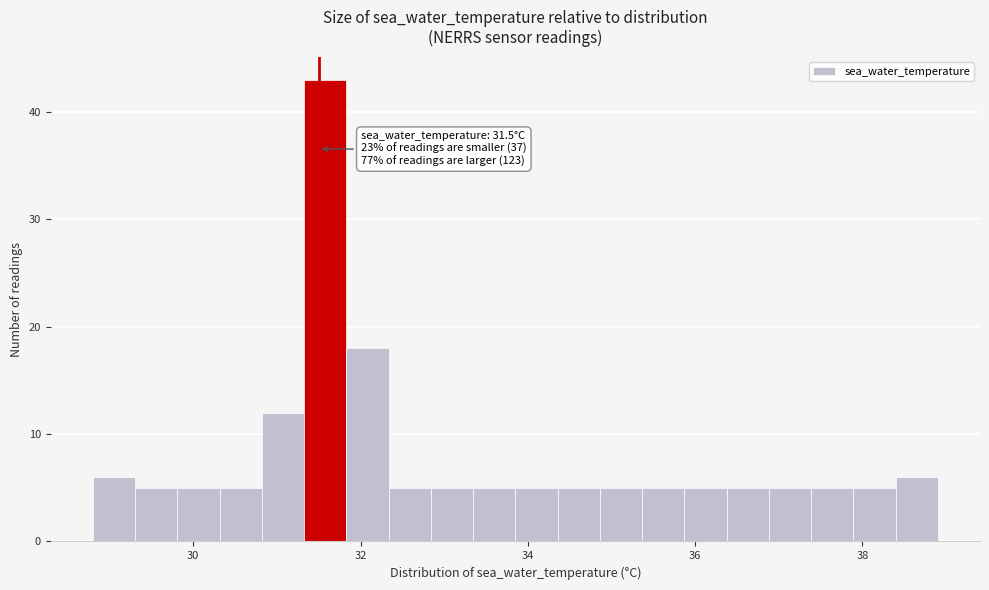

Around what value on the x-axis is the tallest bar? Give the approximate position of its centre, as read against the axis.

31.6